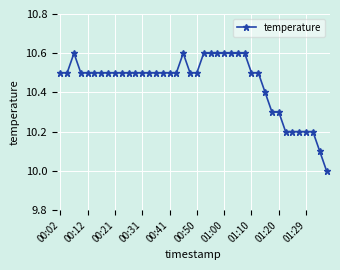

Reading left to right, transcribe all the data shown in this chart.

10.5	10.5	10.6	10.5	10.5	10.5	10.5	10.5	10.5	10.5	10.5	10.5	10.5	10.5	10.5	10.5	10.5	10.5	10.6	10.5	10.5	10.6	10.6	10.6	10.6	10.6	10.6	10.6	10.5	10.5	10.4	10.3	10.3	10.2	10.2	10.2	10.2	10.2	10.1	10.0